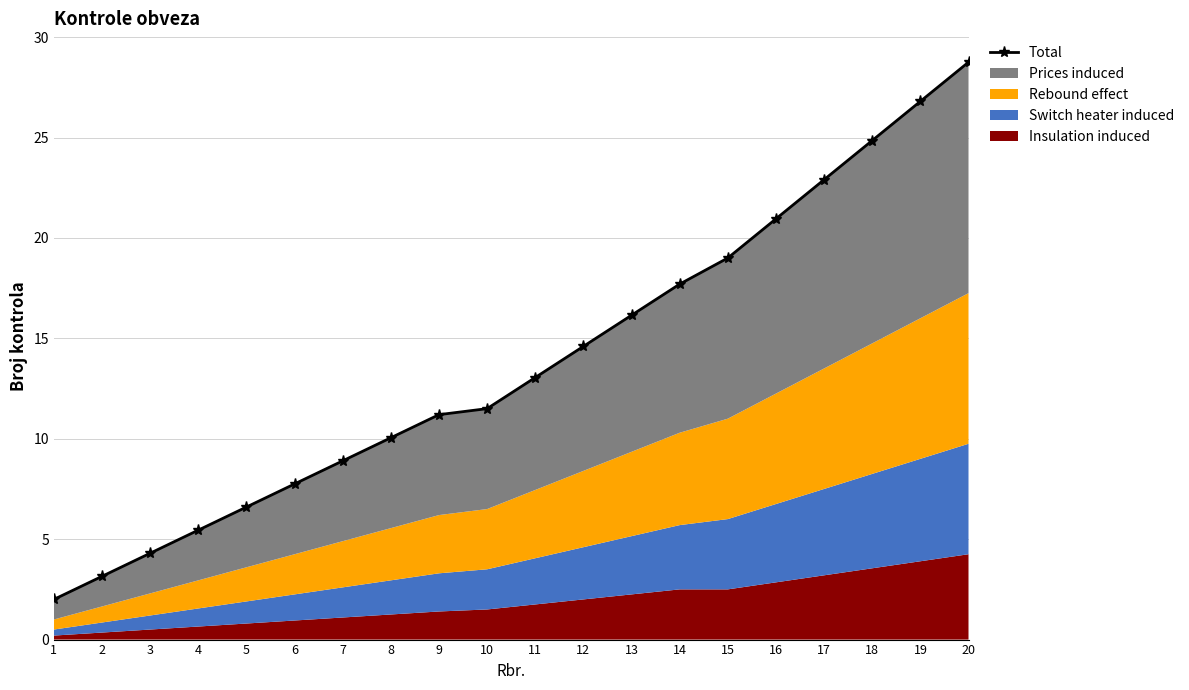

What is the change in value from 14 to 16?

+3.2